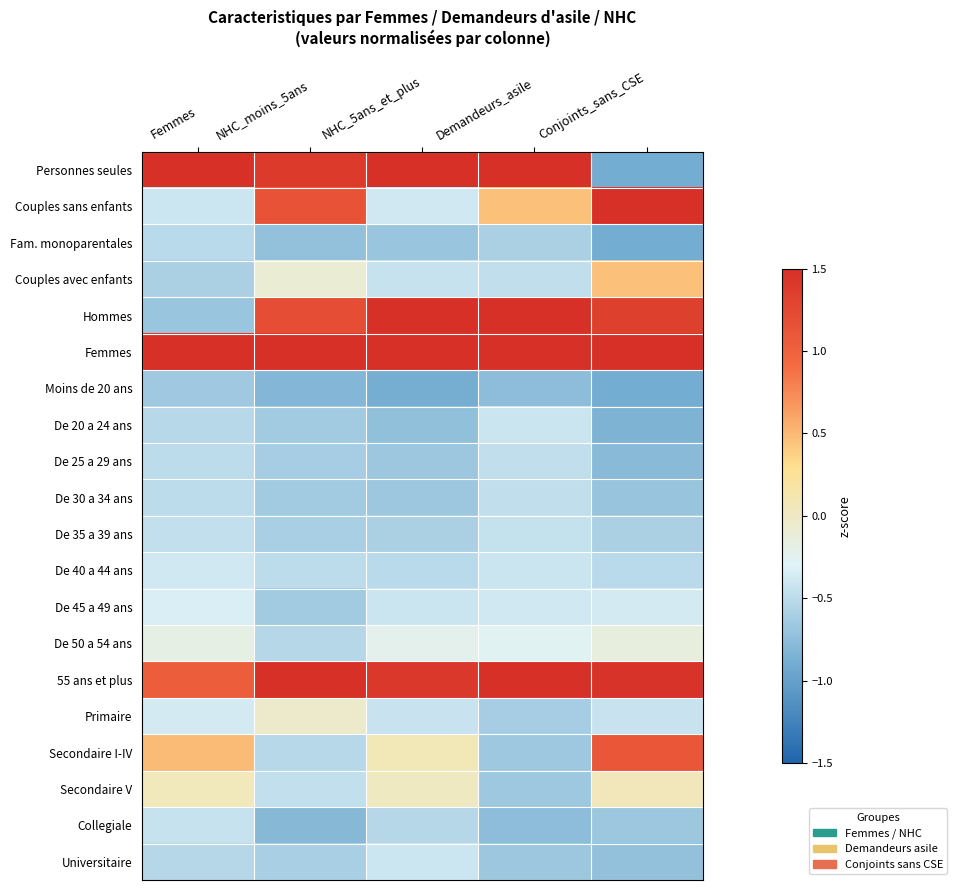

Rank the series by their maximum value, from lowest to highest.

Moins de 20 ans, Fam. monoparentales, De 25 a 29 ans, De 30 a 34 ans, De 35 a 39 ans, Collegiale, De 20 a 24 ans, Universitaire, De 40 a 44 ans, De 45 a 49 ans, De 50 a 54 ans, Primaire, Secondaire V, Couples avec enfants, Secondaire I-IV, Hommes, 55 ans et plus, Couples sans enfants, Personnes seules, Femmes